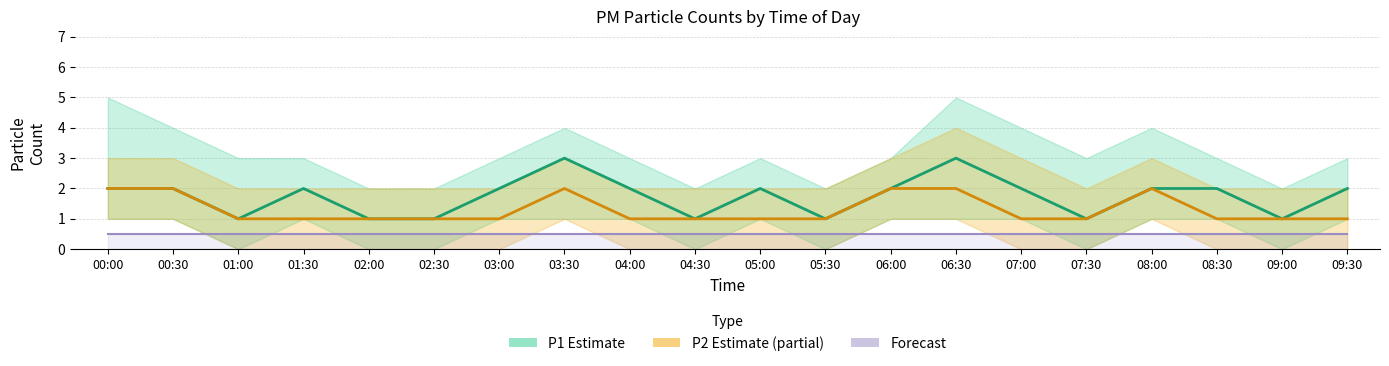

What position from the left is 00:00?

1